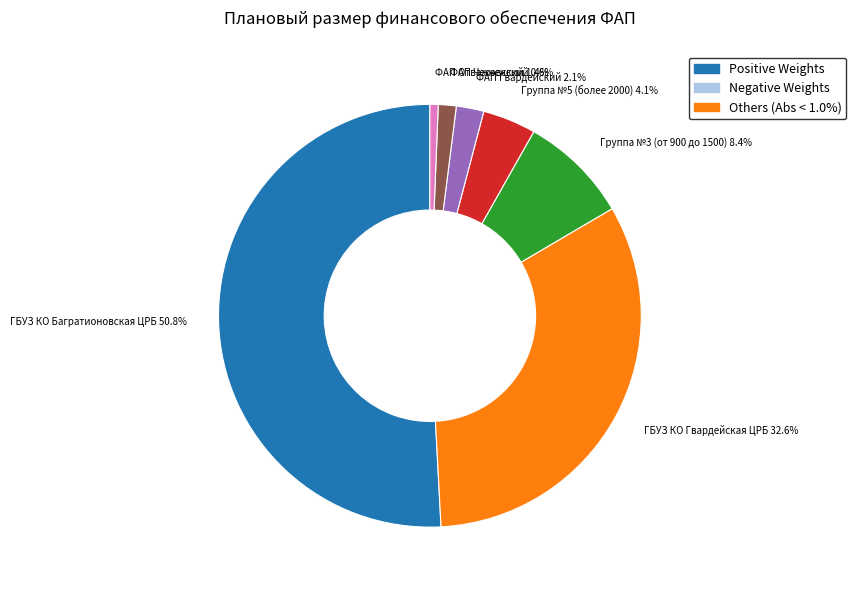

Is there any slice that represents more than half of the pie?

Yes